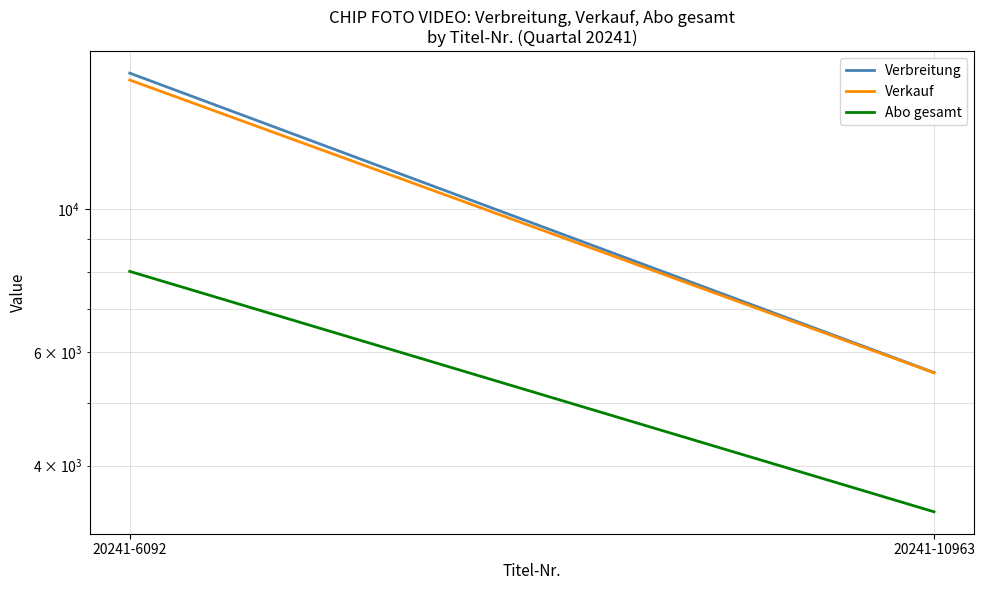

What is the average value of the Abo gesamt series?

5700